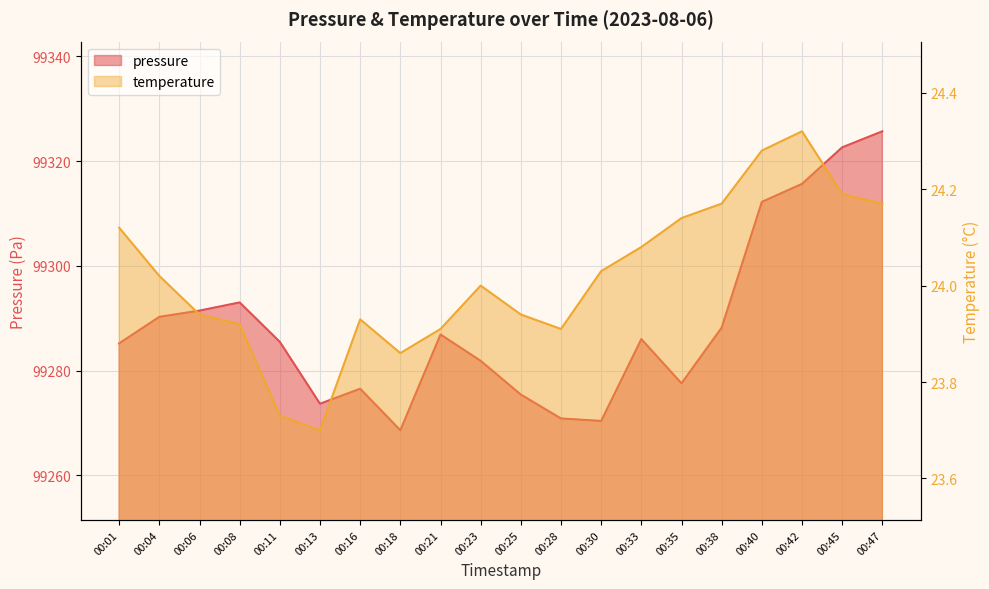

What is the total value across all series at 00:06?

99315.4